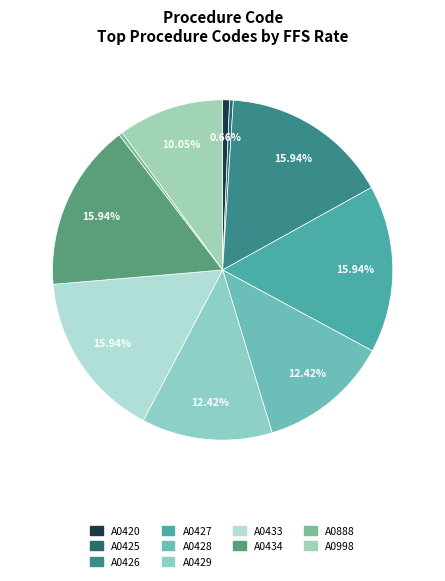

To the nearest percent, what is the combined percentage of A0434 and A0427?

32%